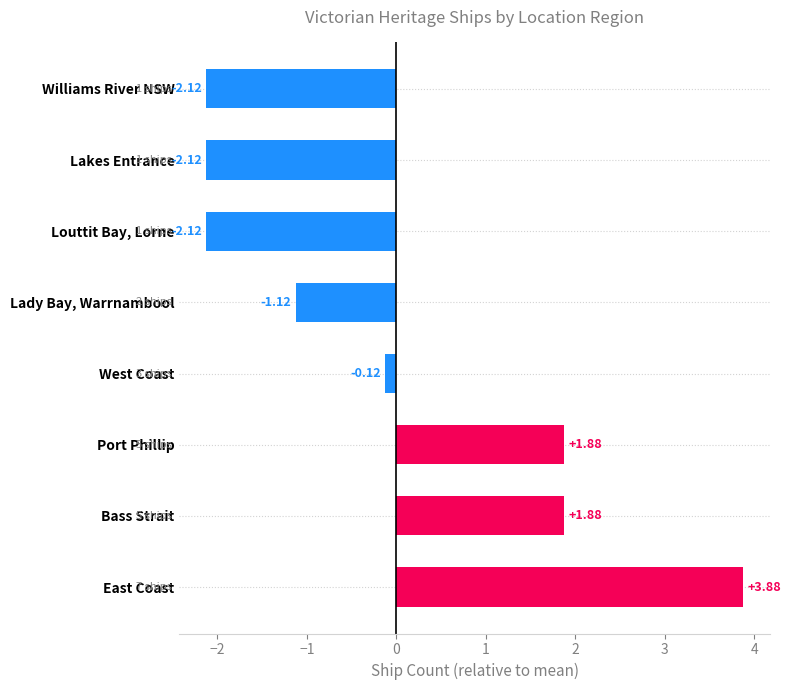

What is the change in value from West Coast to Lakes Entrance?

-2.0